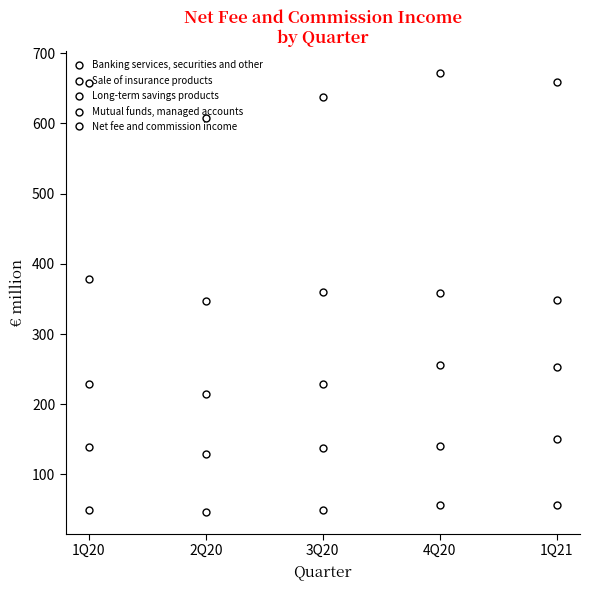

Reading left to right, transcribe all the data shown in this chart.

Banking services, securities and other: 378	347	360	358	349
Sale of insurance products: 50	47	49	56	56
Long-term savings products: 229	215	229	256	253
Mutual funds, managed accounts: 139	129	138	141	151
Net fee and commission income: 658	608	638	671	659